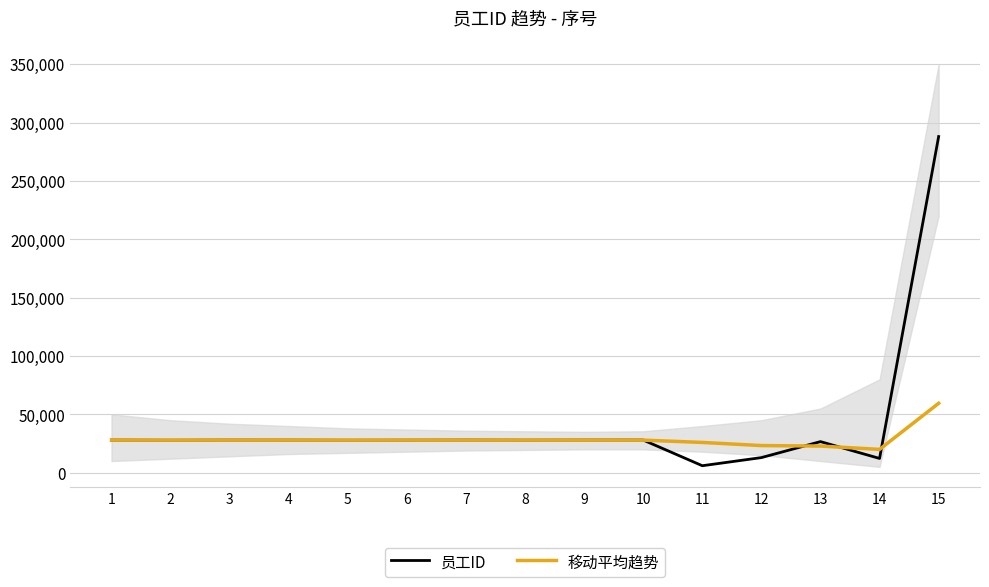

How many distinct data groups are displayed?

2